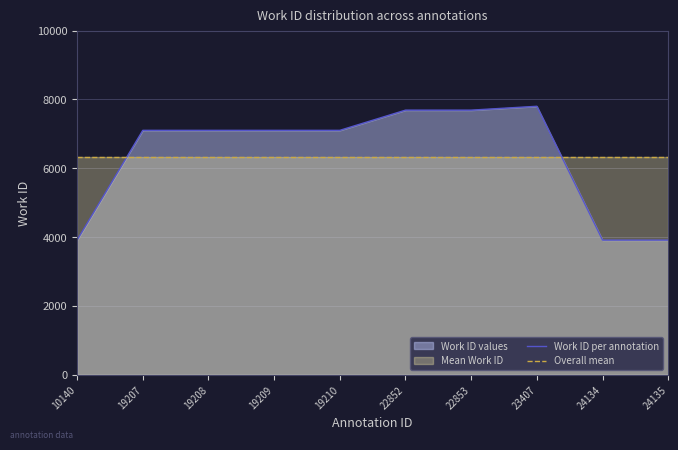

List the series in order of their peak value, lowest first.

Overall mean, Work ID per annotation